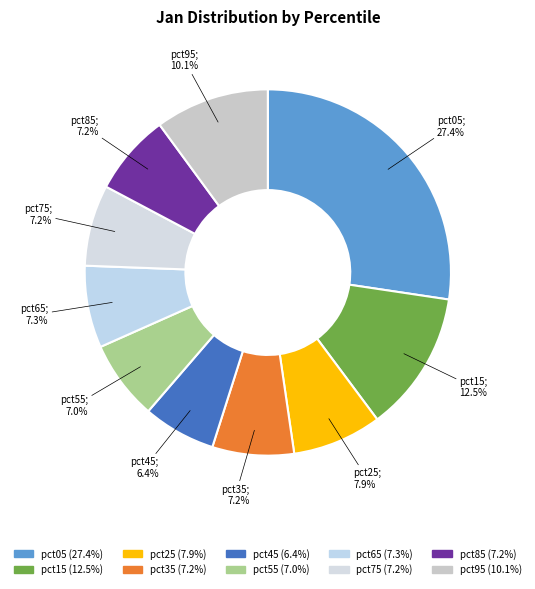

Does any single category account for the majority?

No